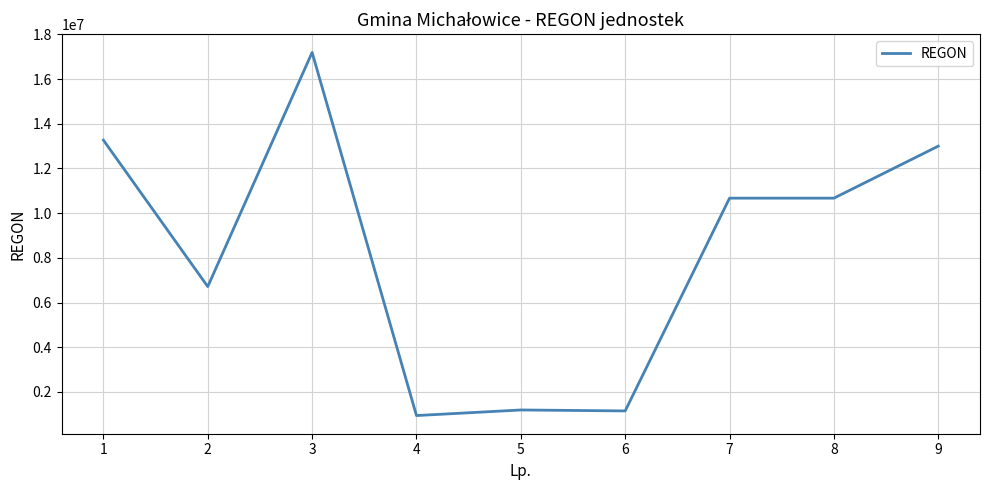

What is the minimum value shown in the chart?

939102